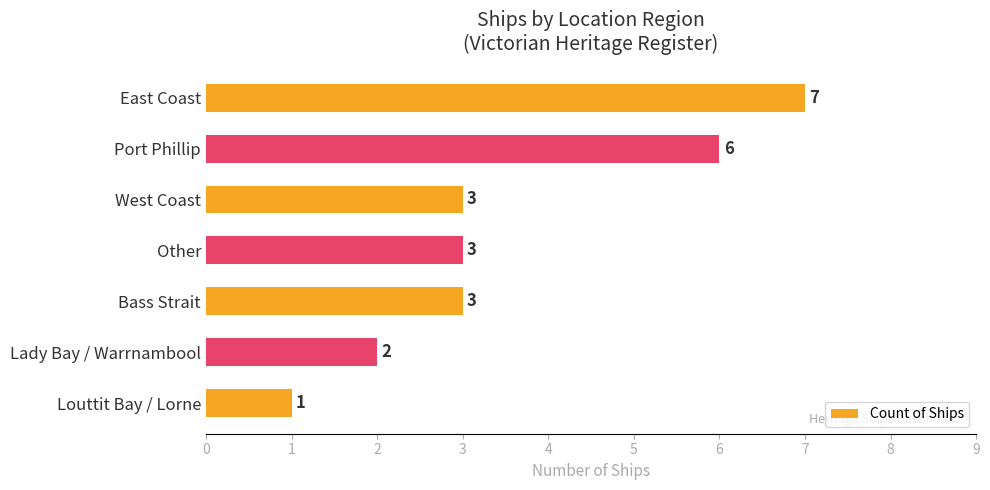

True or false: the data shows 3 at Bass Strait.

True